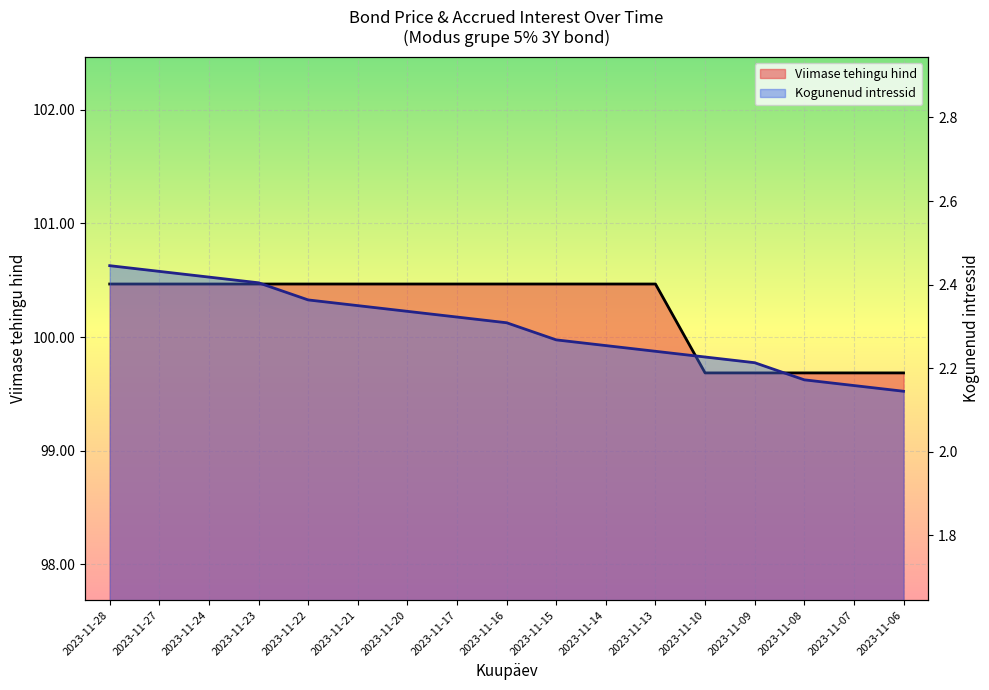

How many data points in Viimase tehingu hind are less than 100?

5